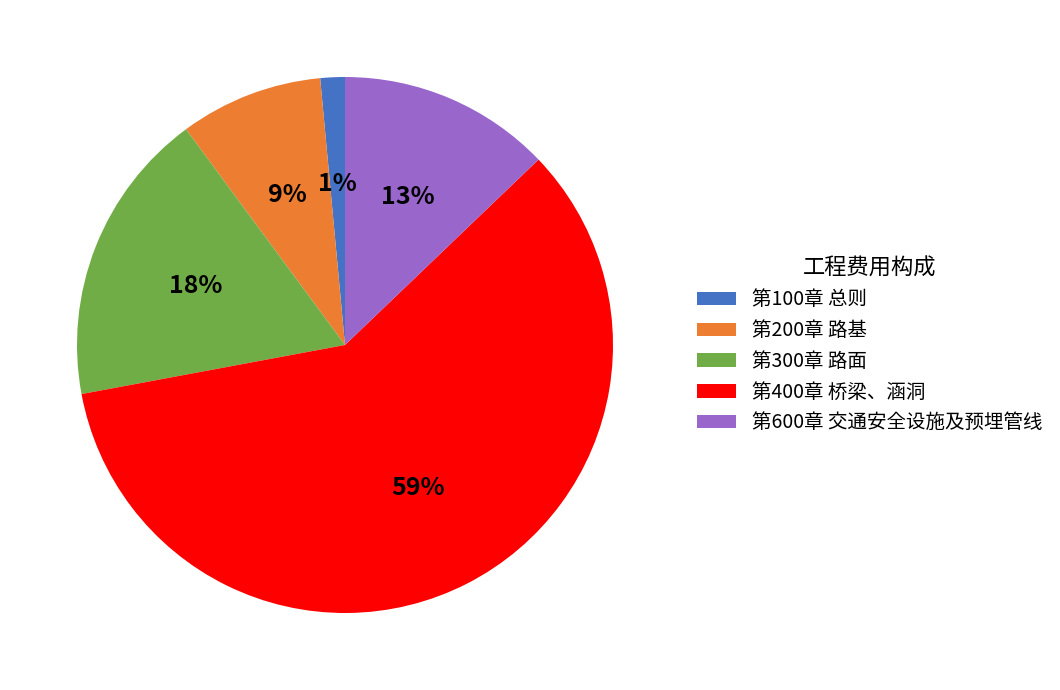

To the nearest percent, what is the combined percentage of 第100章 总则 and 第200章 路基?

10%